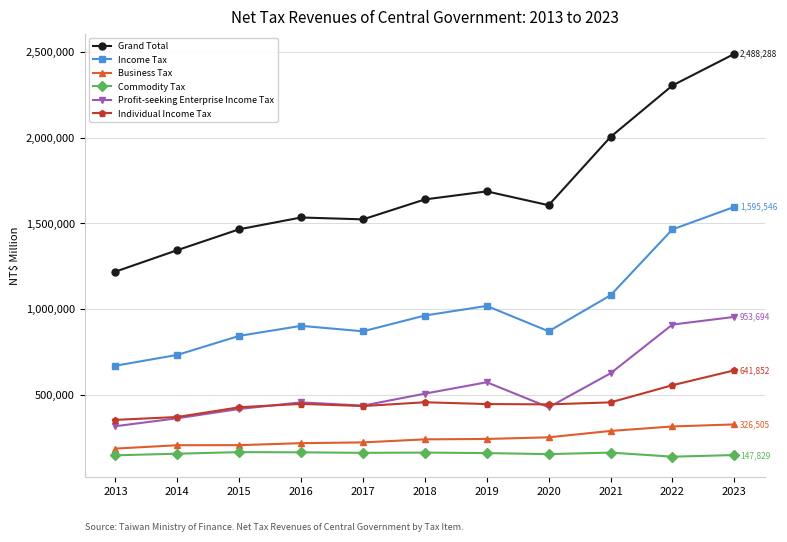

Rank the series by their maximum value, from highest to lowest.

Grand Total, Income Tax, Profit-seeking Enterprise Income Tax, Individual Income Tax, Business Tax, Commodity Tax